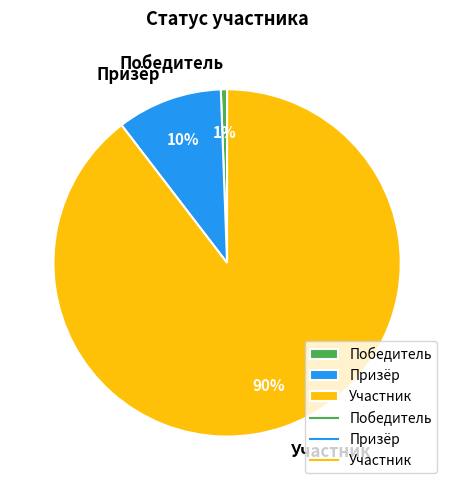

Do Победитель and Призёр together represent more than half of the pie?

No